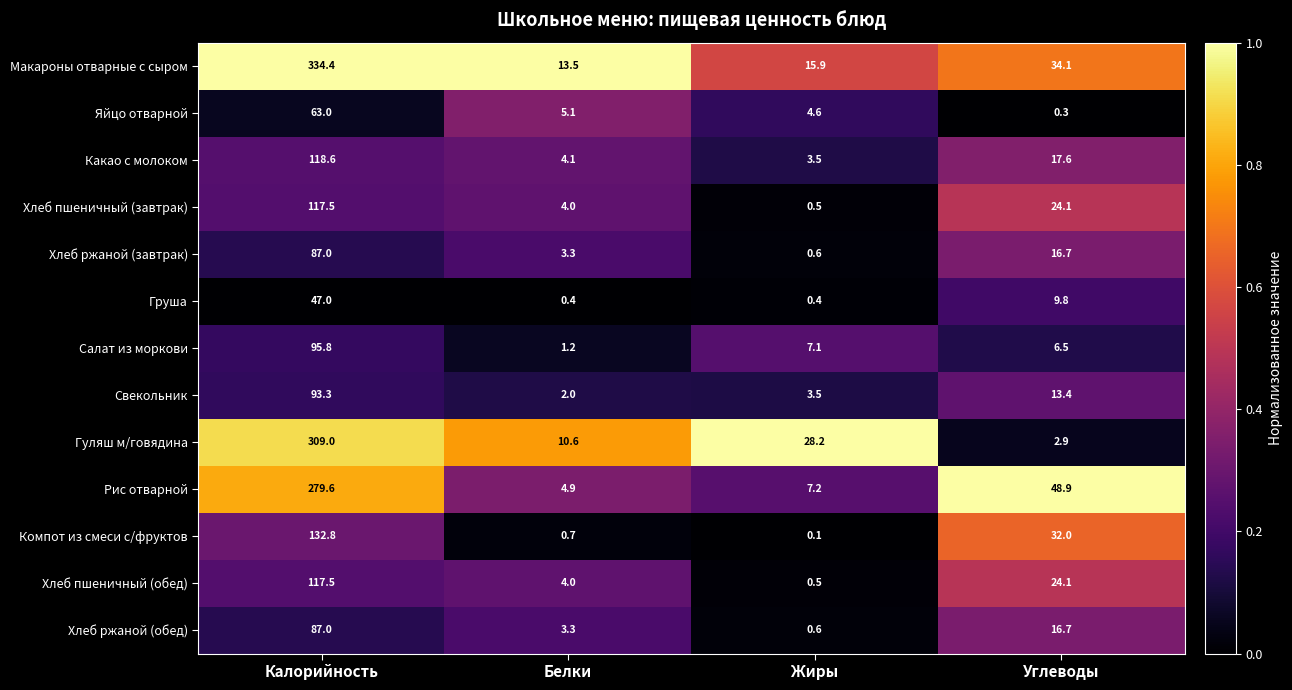

What is the difference between the Компот из смеси с/фруктов values at Калорийность and Белки?

132.1